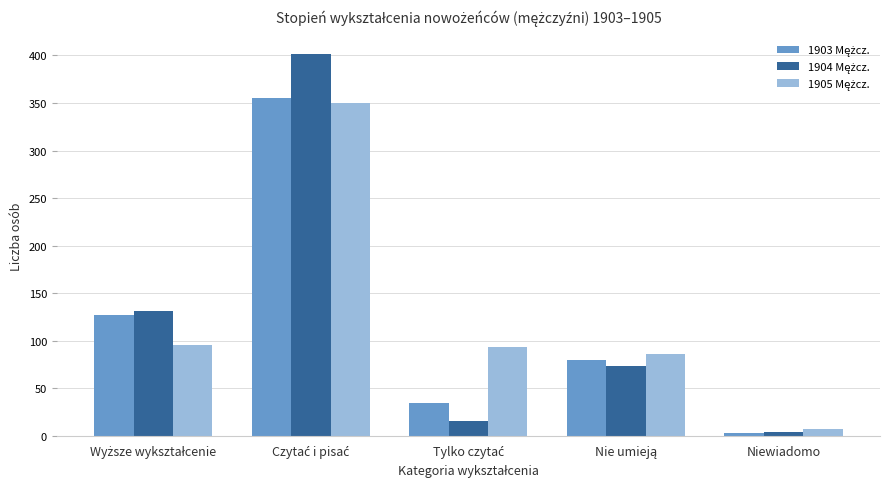

What is the maximum value shown in the chart?

401